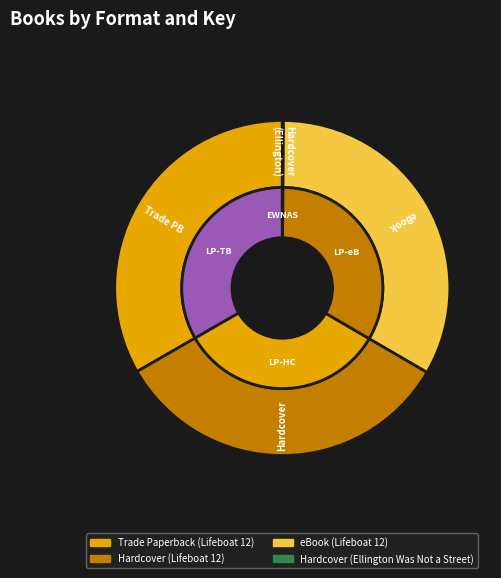

Rank the categories by value from highest to lowest.

Trade Paperback (Lifeboat 12), Hardcover (Lifeboat 12), eBook (Lifeboat 12), Hardcover (Ellington Was Not a Street)